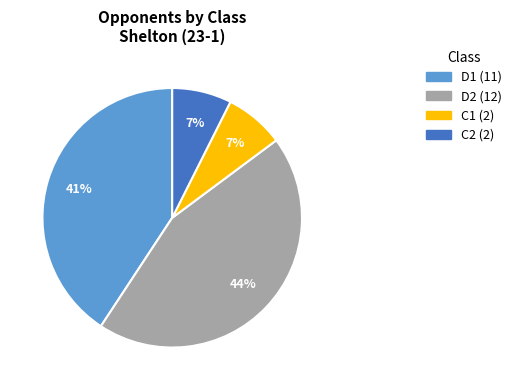

Is it true that D2 is 44% of the pie?

True